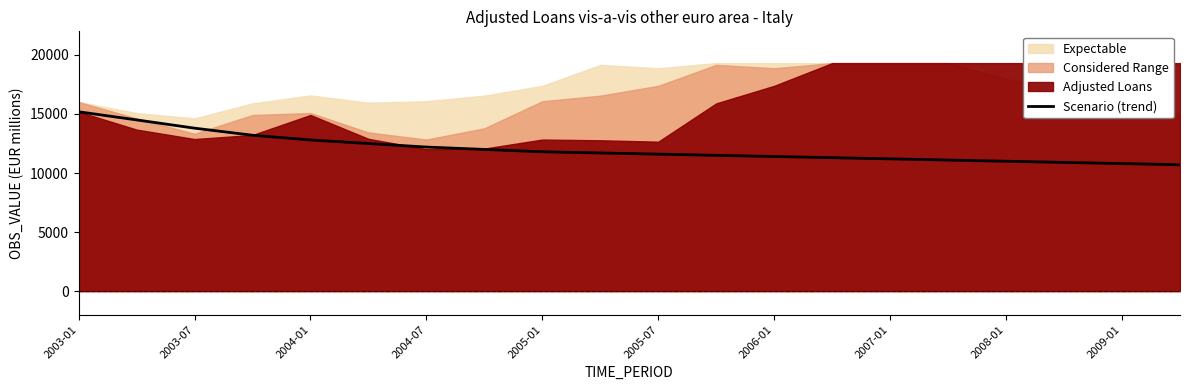

Reading left to right, extract all data points from this chart.

15189	14500	13800	13200	12800	12500	12200	12000	11800	11700	11600	11500	11400	11300	11200	11100	11000	10900	10800	10700